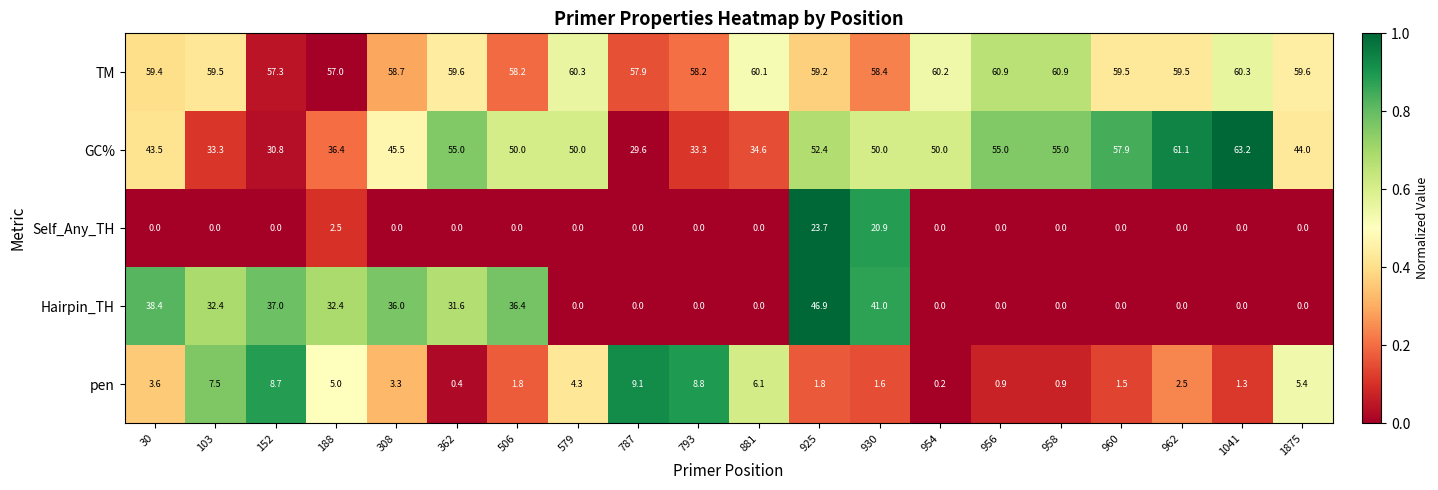

At which label is TM closest to 58?

787